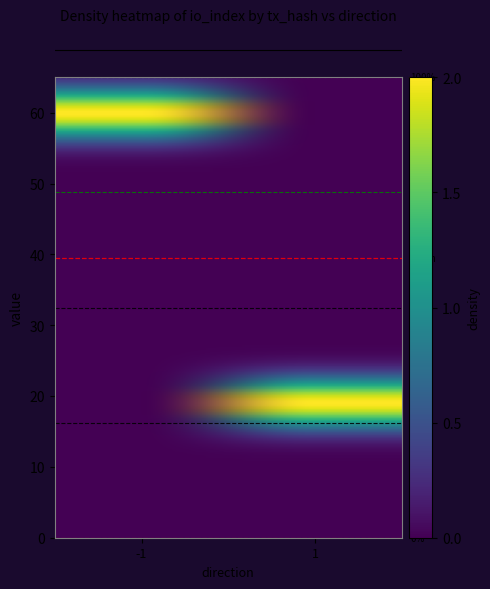

How many values in the ea7643049dbf0e34770aa96df9a638703aa9ae0 series are below 19?

1